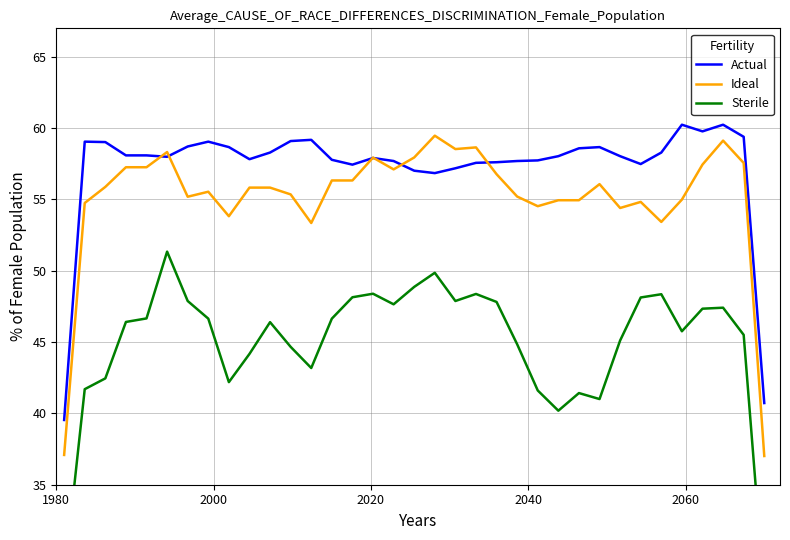

Rank the series by their average value, from lowest to highest.

Sterile, Ideal, Actual